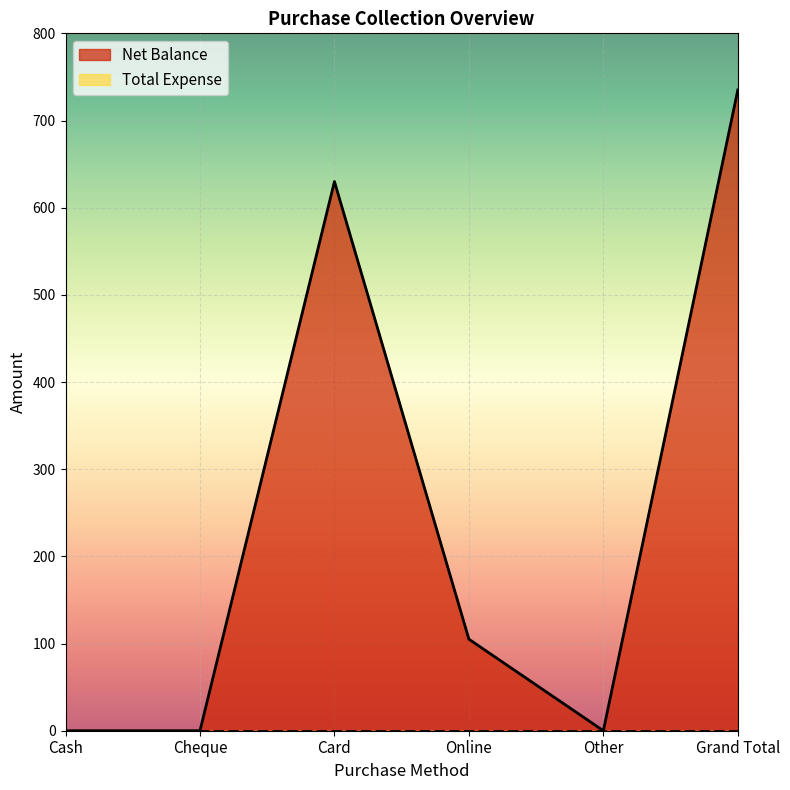

What is the difference between the maximum and minimum values?

735